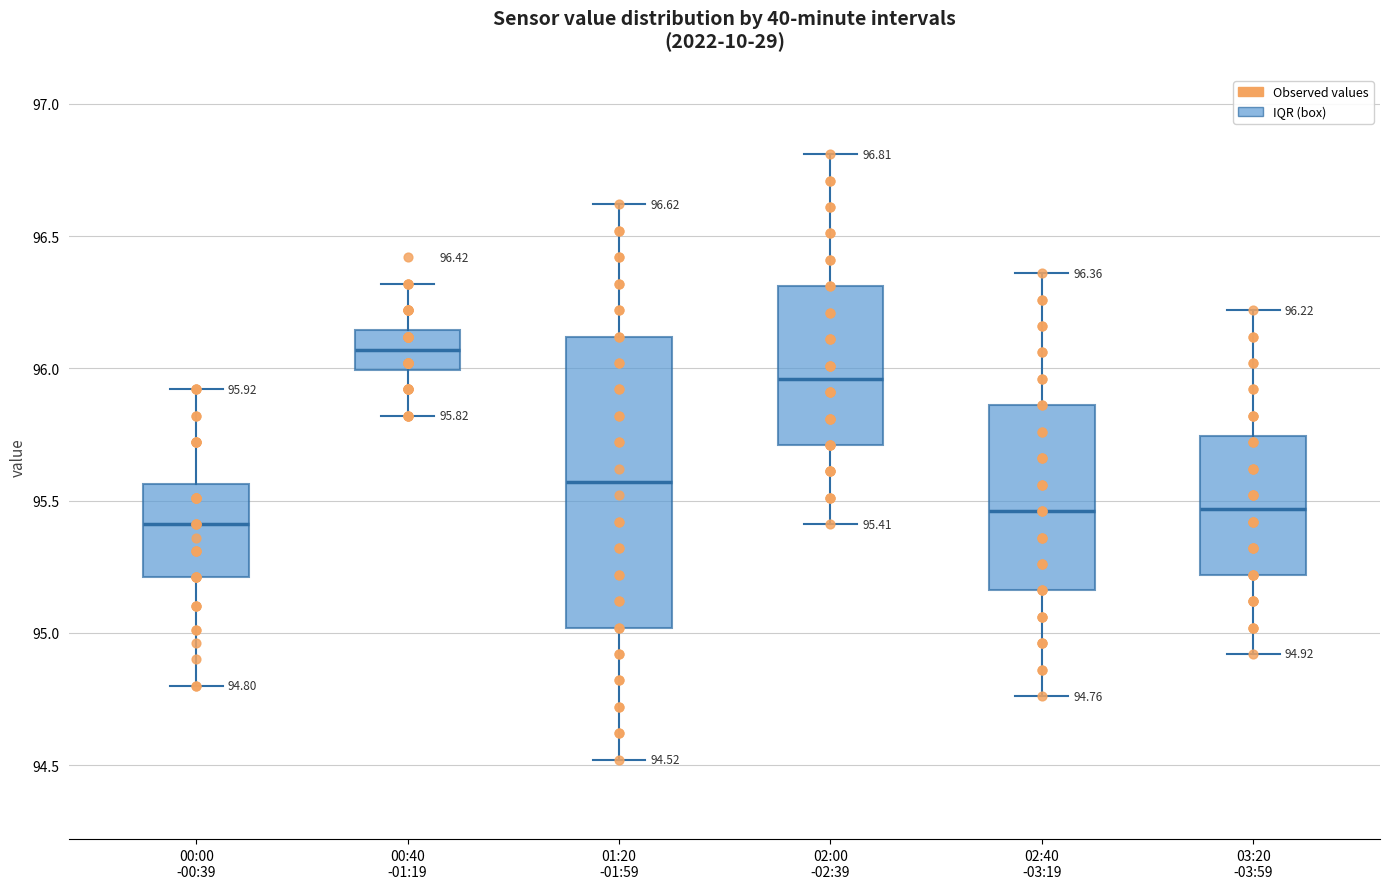

Which box has the highest median line?

00:40 -01:19